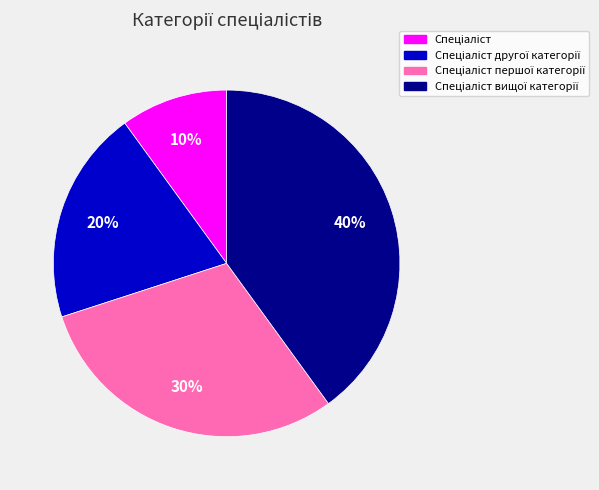

Is there any slice that represents more than half of the pie?

No